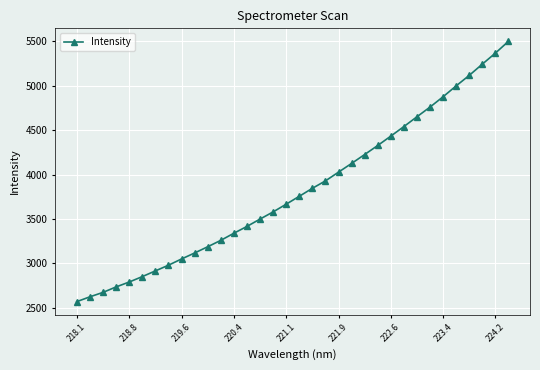

Is this an area chart (filled region under the line)?

No